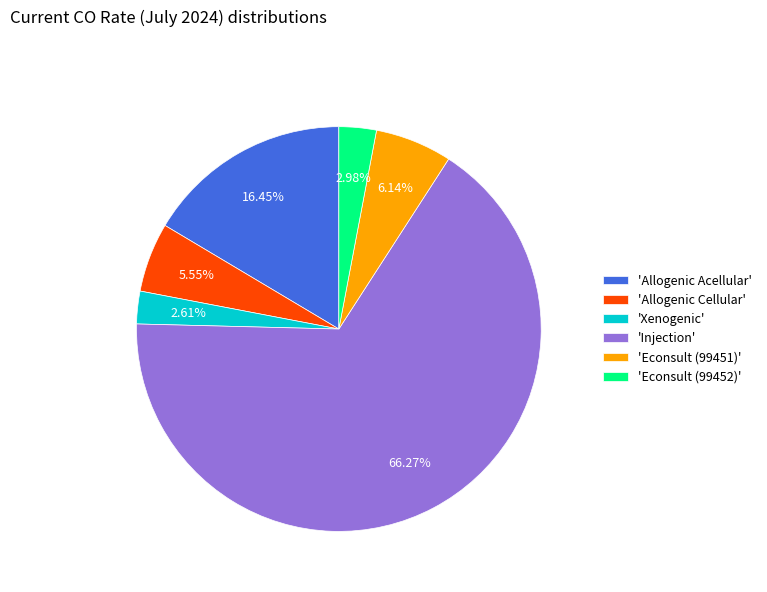

Do 'Allogenic Cellular' and 'Allogenic Acellular' together represent more than half of the pie?

No